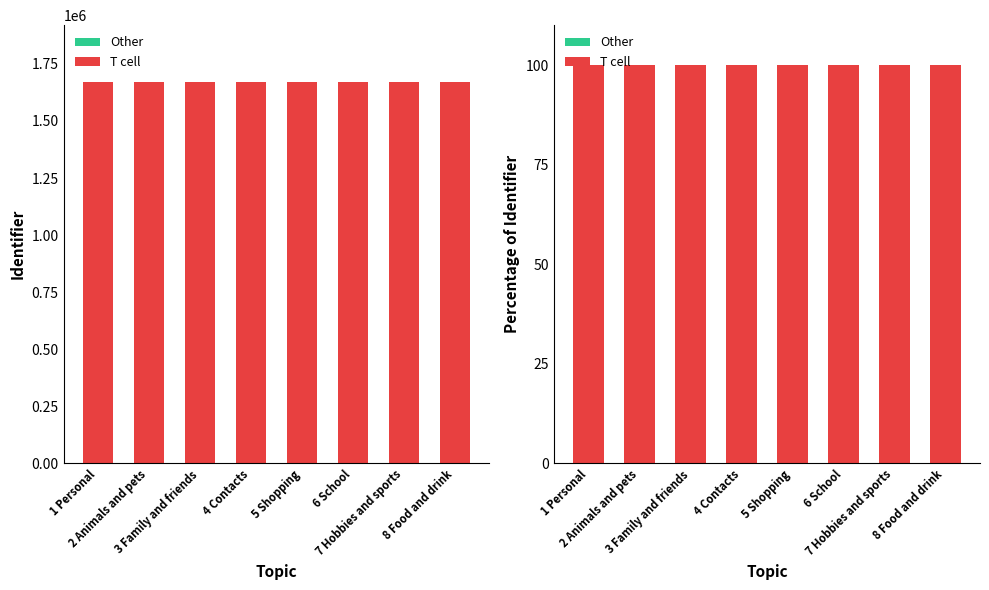

Is it true that T cell equals 100.0 at 3 Family and friends?

True